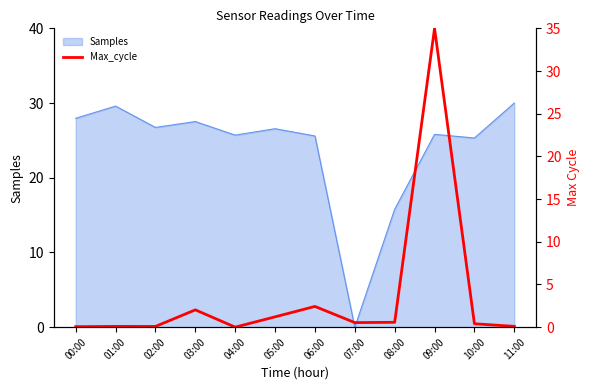

What is the sum of the values at 06:00 and 00:00?

2.5